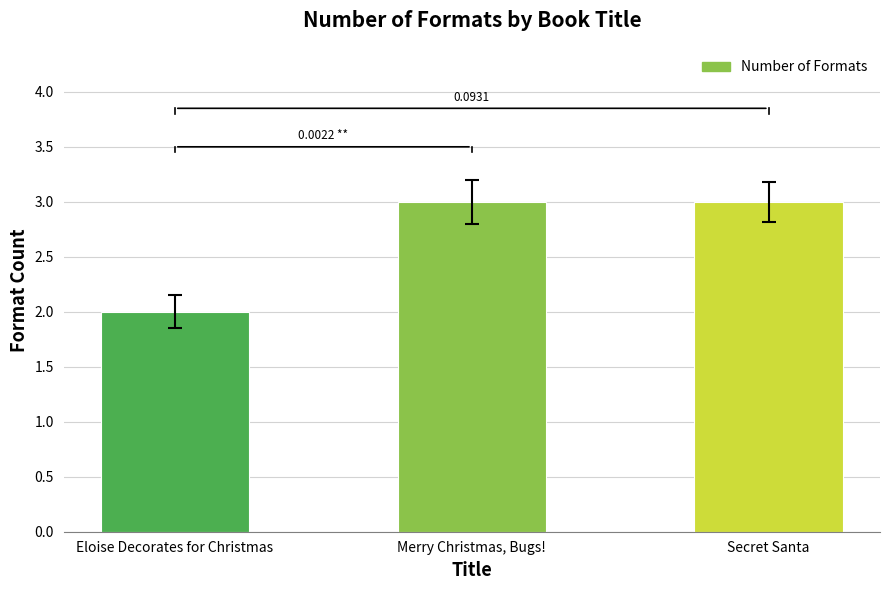

What is the change in value from Eloise Decorates for Christmas to Secret Santa?

+1